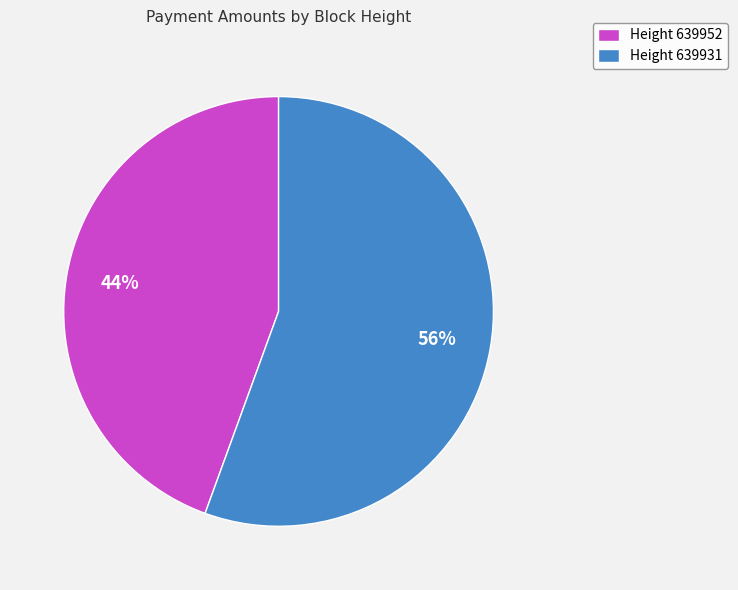

To the nearest percent, what percentage of the pie is Height 639931?

56%